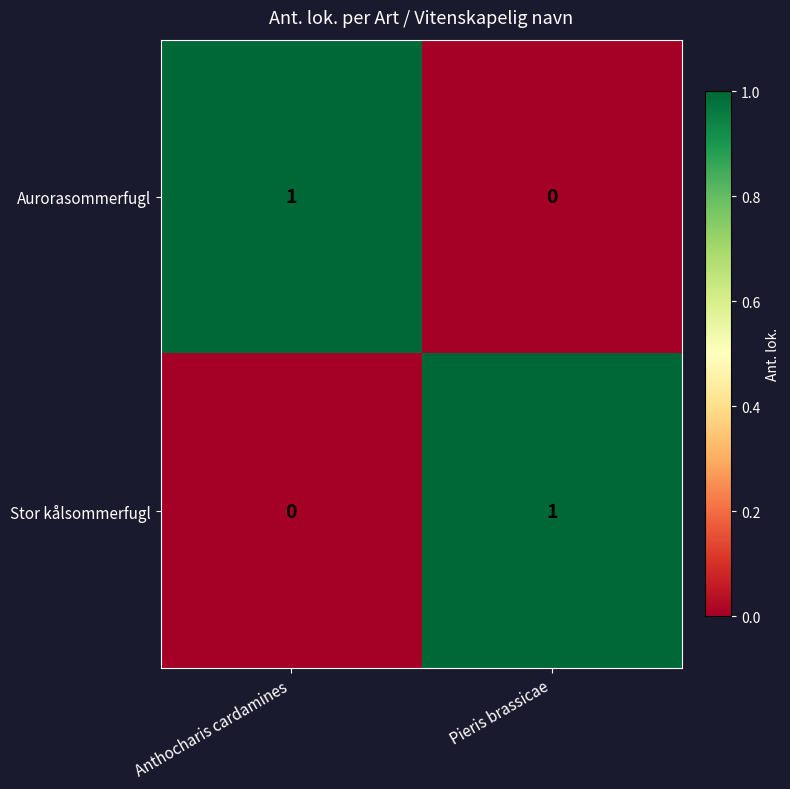

Reading left to right, list all the values displayed in this chart.

Aurorasommerfugl: Anthocharis cardamines=1	Pieris brassicae=0
Stor kålsommerfugl: Anthocharis cardamines=0	Pieris brassicae=1